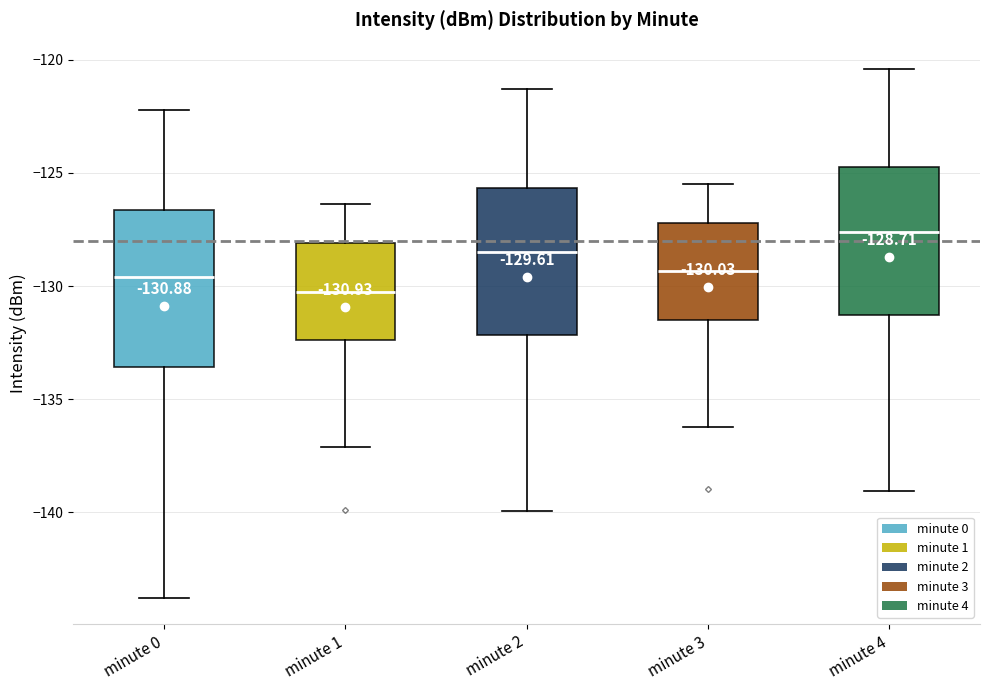

Which box's median line is the lowest?

minute 1